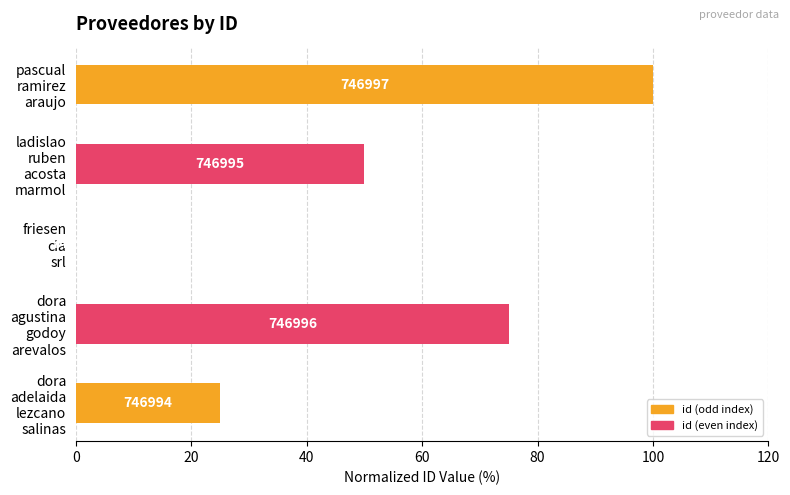

Are the bars horizontal?

Yes